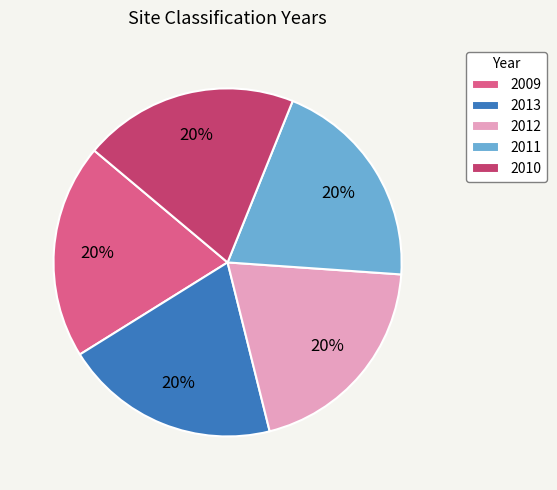

Is it true that 2009 is 20% of the pie?

True